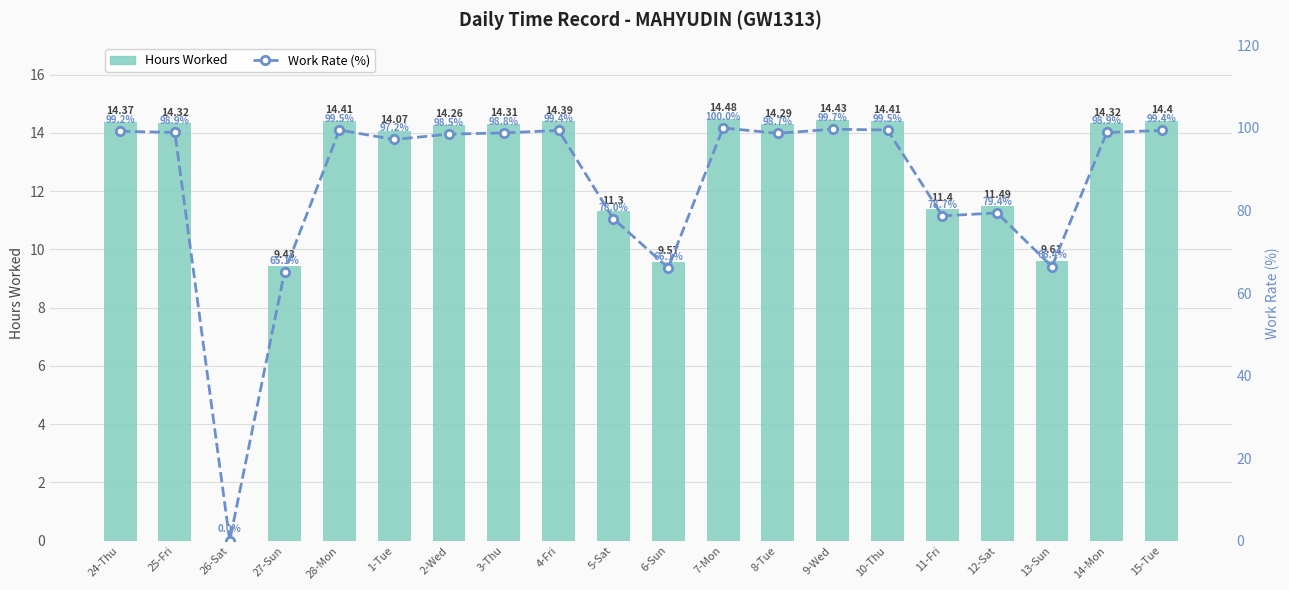

What is the average value of the Hours Worked series?

12.5